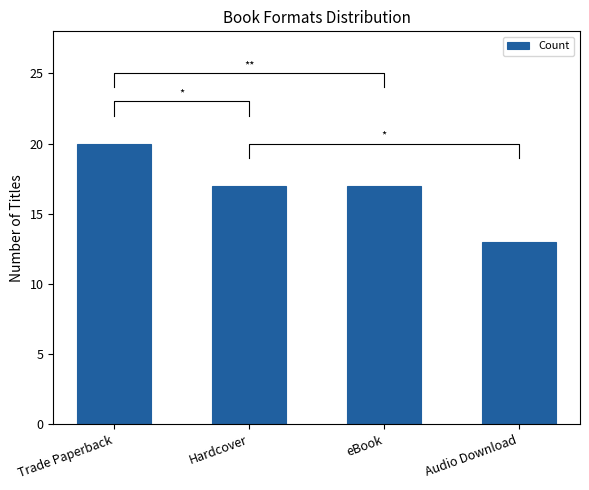

What is the sum of the values at Trade Paperback and Audio Download?

33